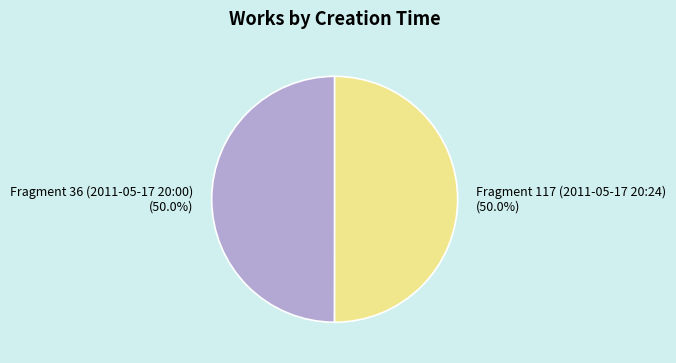

To the nearest percent, what percentage of the pie is Fragment 36 (2011-05-17 20:00)?

50%